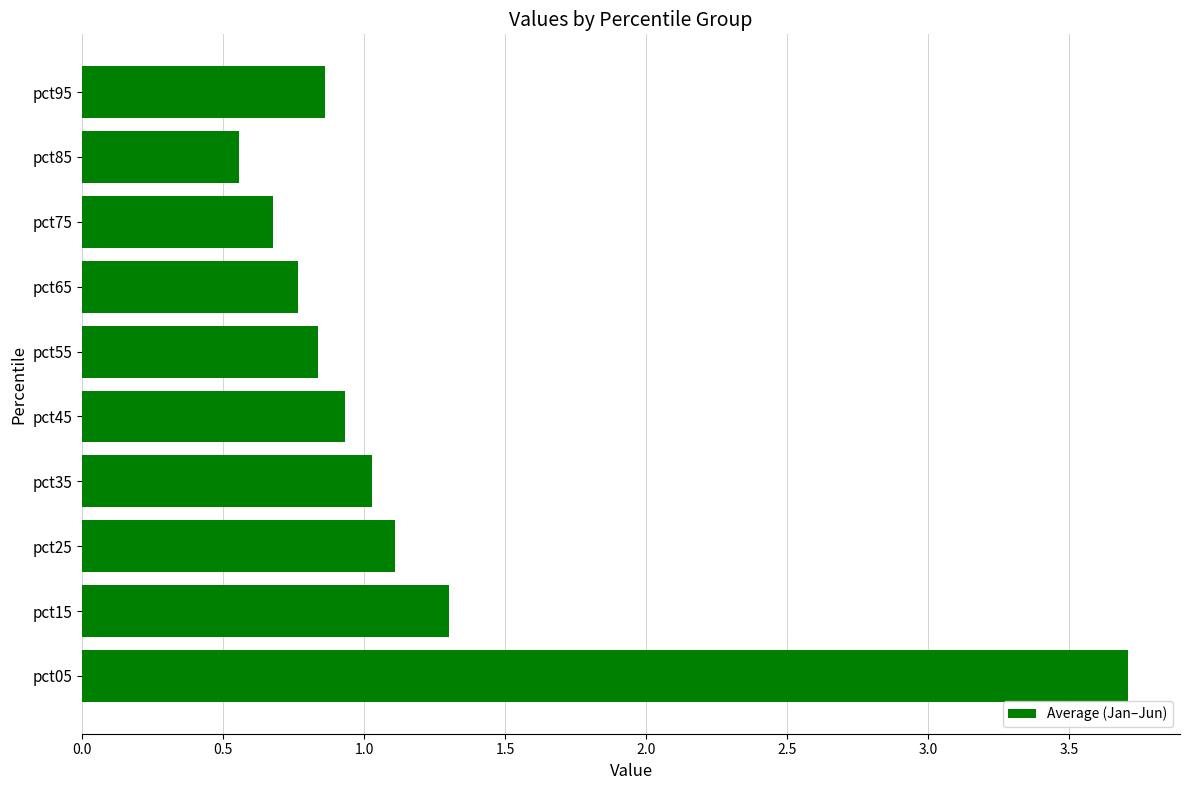

At which label is the value closest to 2?

pct15